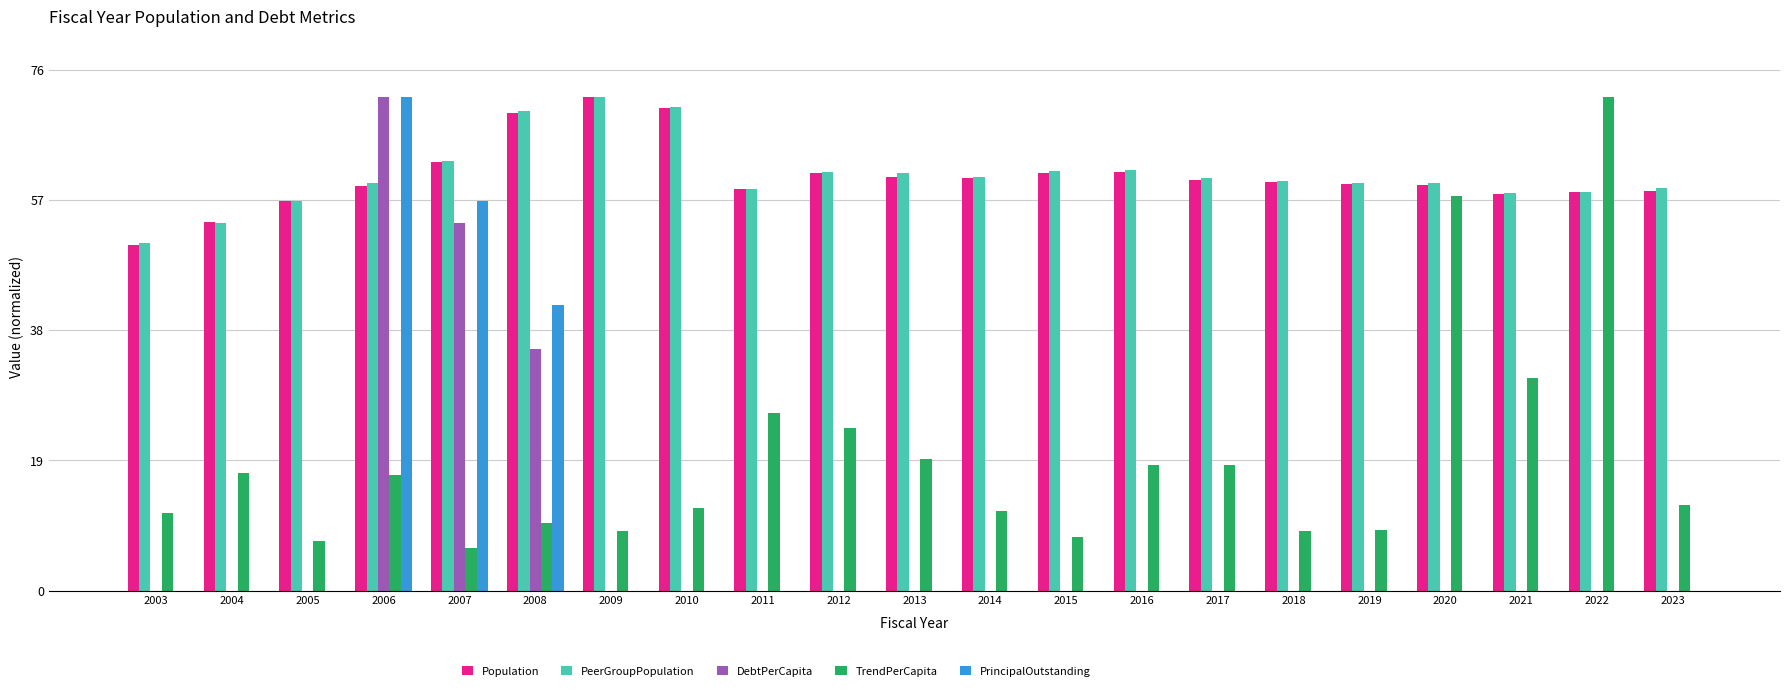

At which category is the sum across all series the highest?

2006